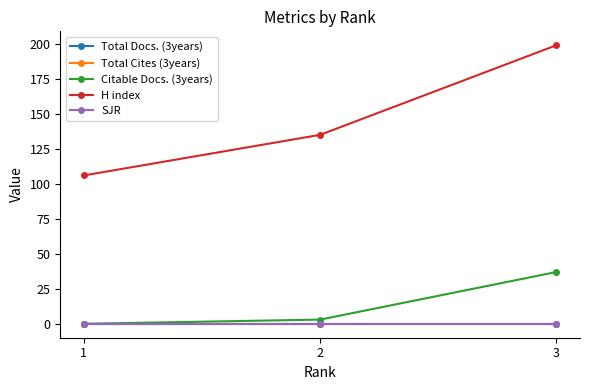

Does the chart have visible grid lines?

No